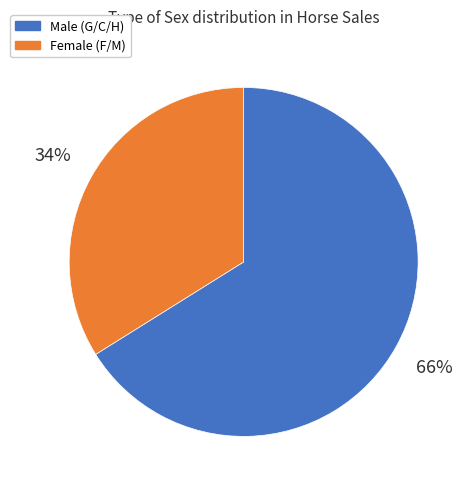

To the nearest percent, what is the difference between the largest and smallest slice percentages?

32%